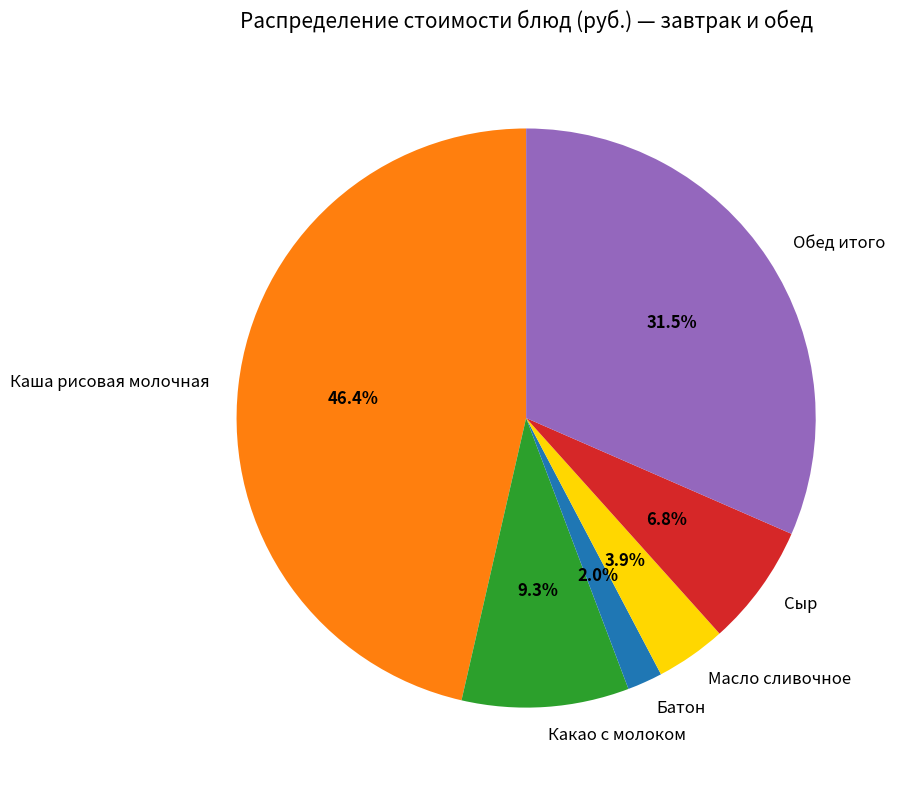

Combined, do Масло сливочное and Батон account for over 50%?

No